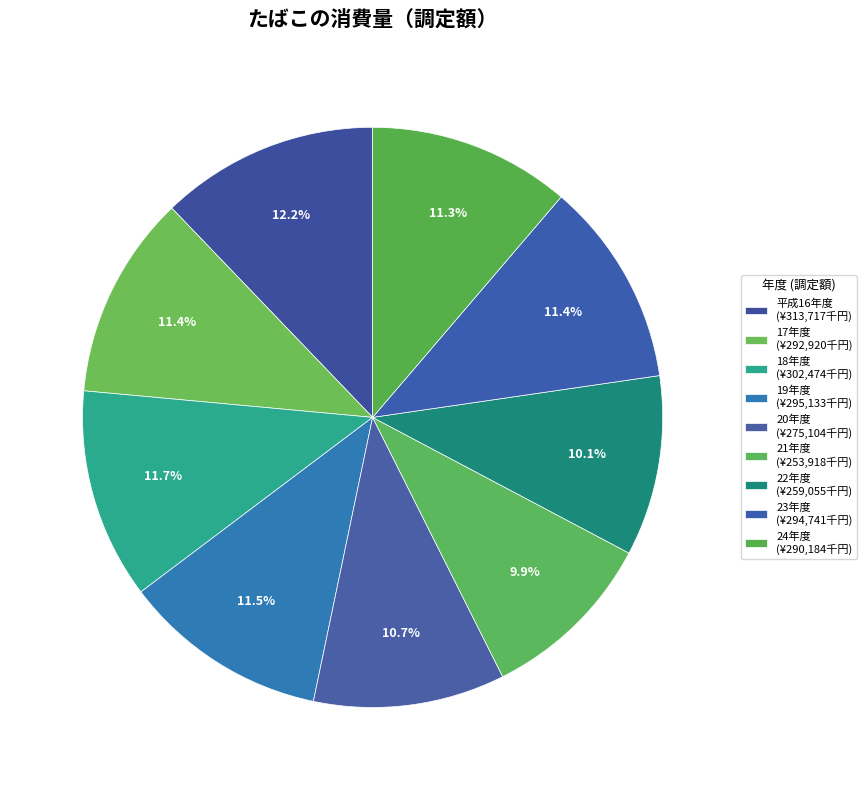

How many segments does this pie chart have?

9